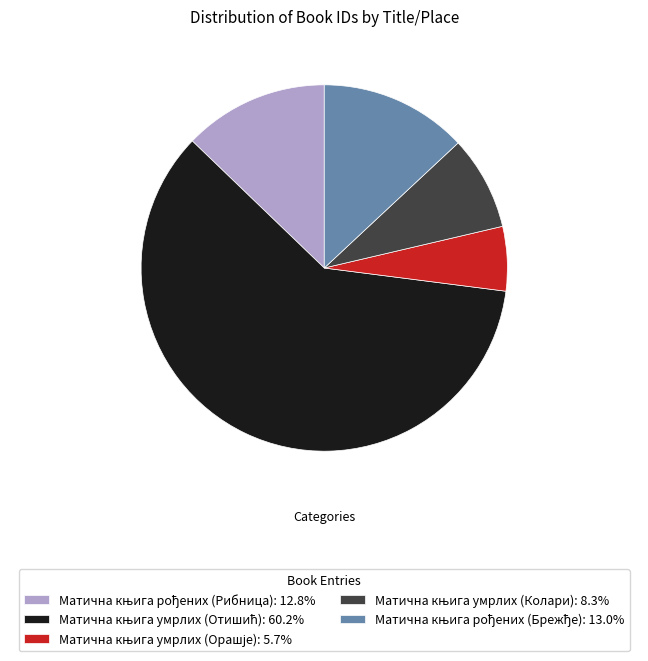

Is there a majority slice in this chart?

Yes